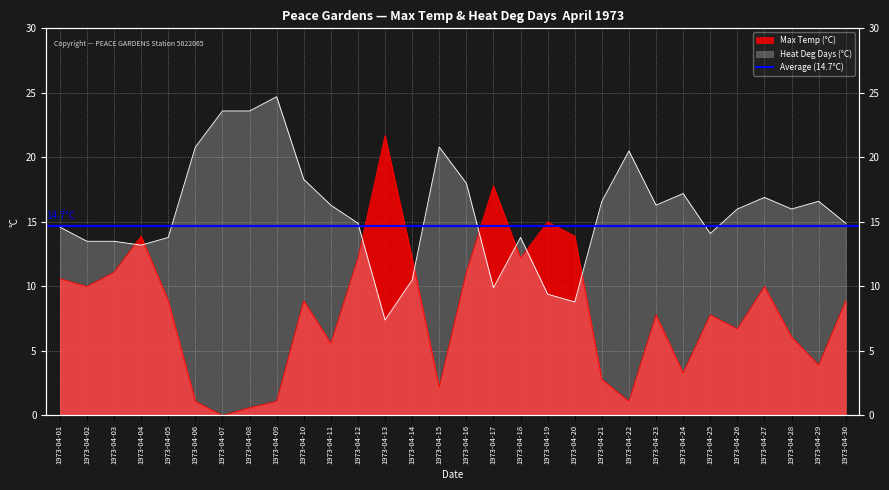

What is the lowest value of the Heat Deg Days (°C) series?

7.4